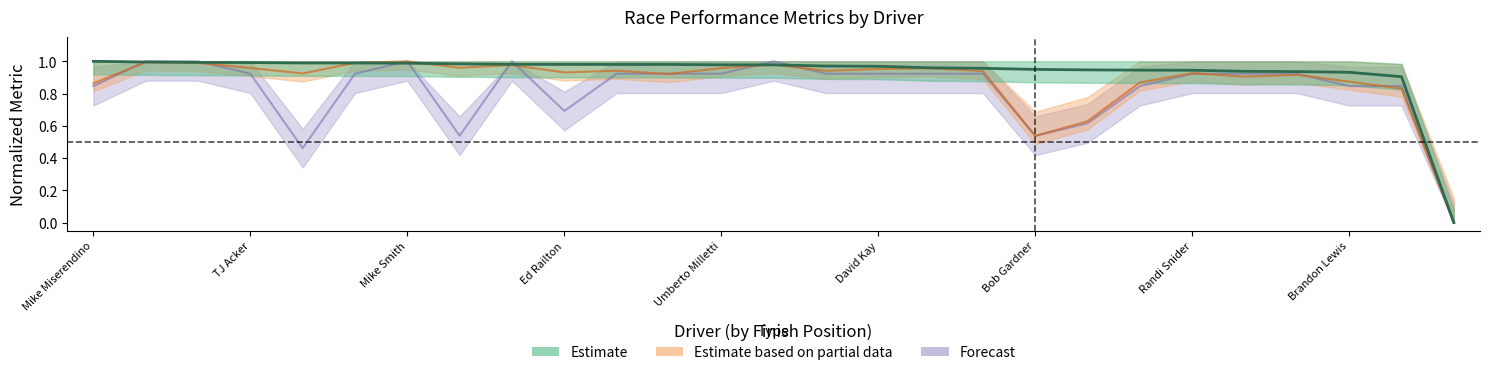

Where is the first local maximum for Total Laps?

Mike Smith